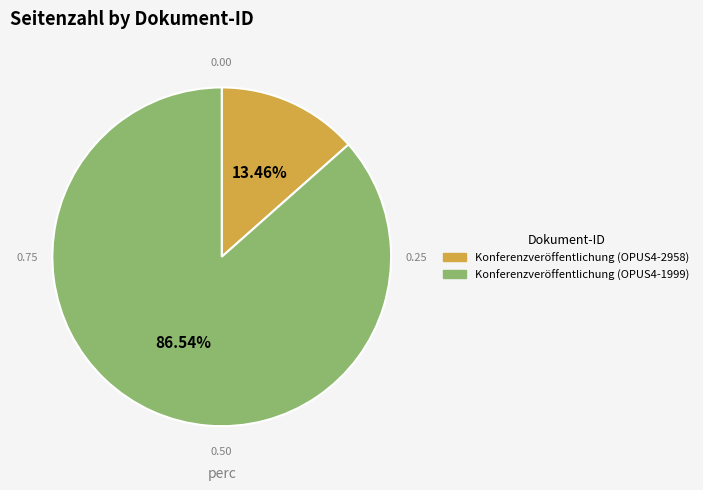

True or false: Konferenzveröffentlichung (OPUS4-2958) accounts for 13% of the total.

True